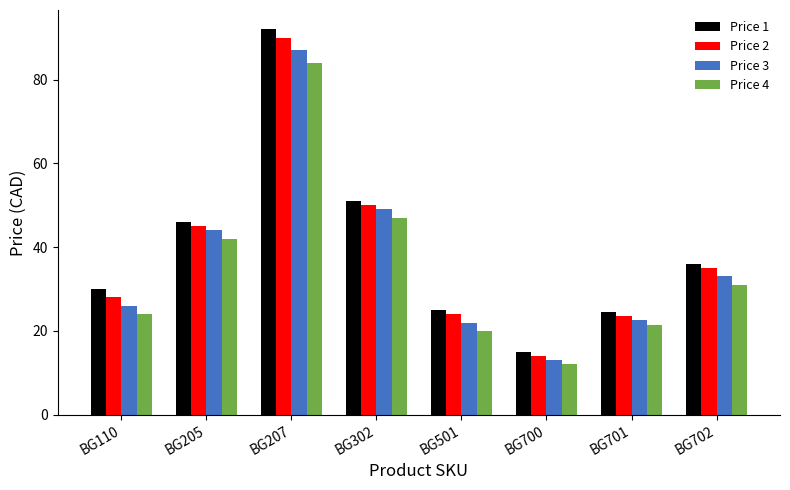

What is the value of the Price 2 bar at the 6th from the left?

14.0